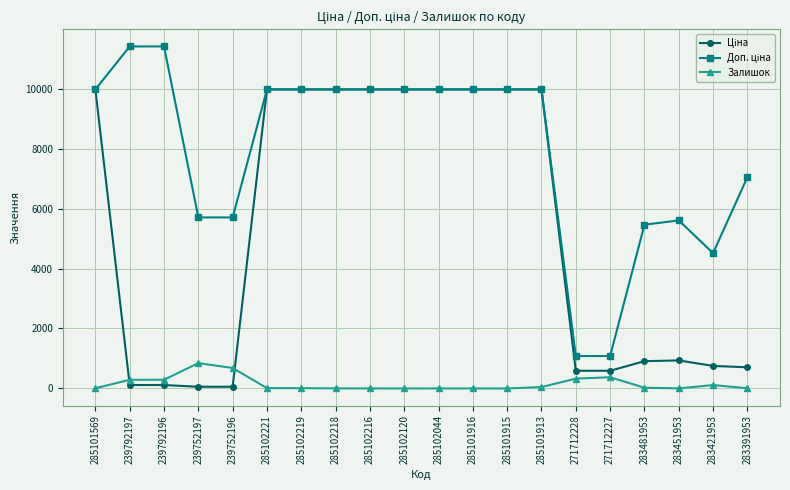

What is the difference between the highest and lowest values at 271712227?

707.7